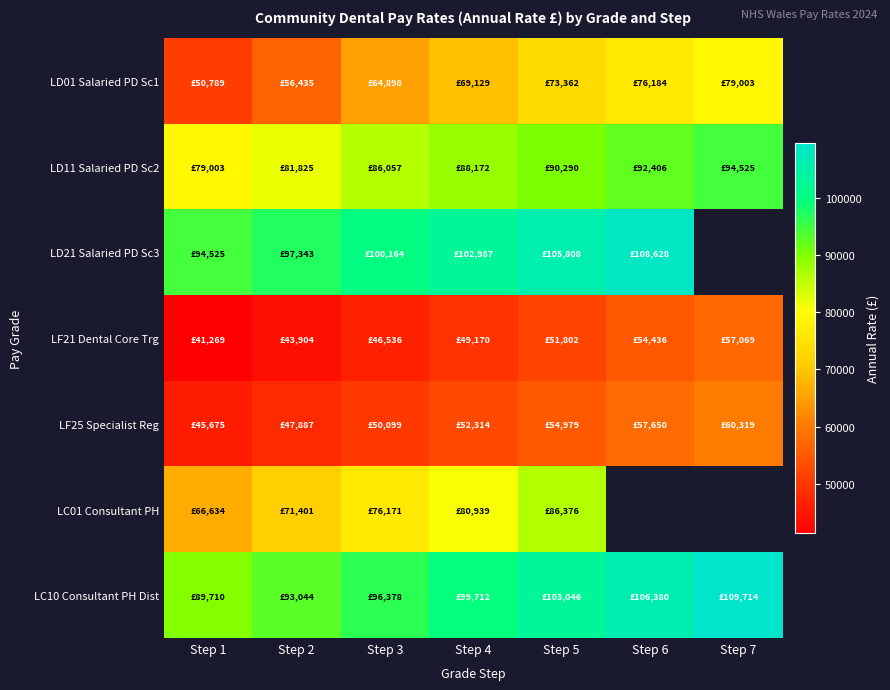

True or false: LC10 Consultant PH Dist has a value of 109714.0 at Step 7.

True